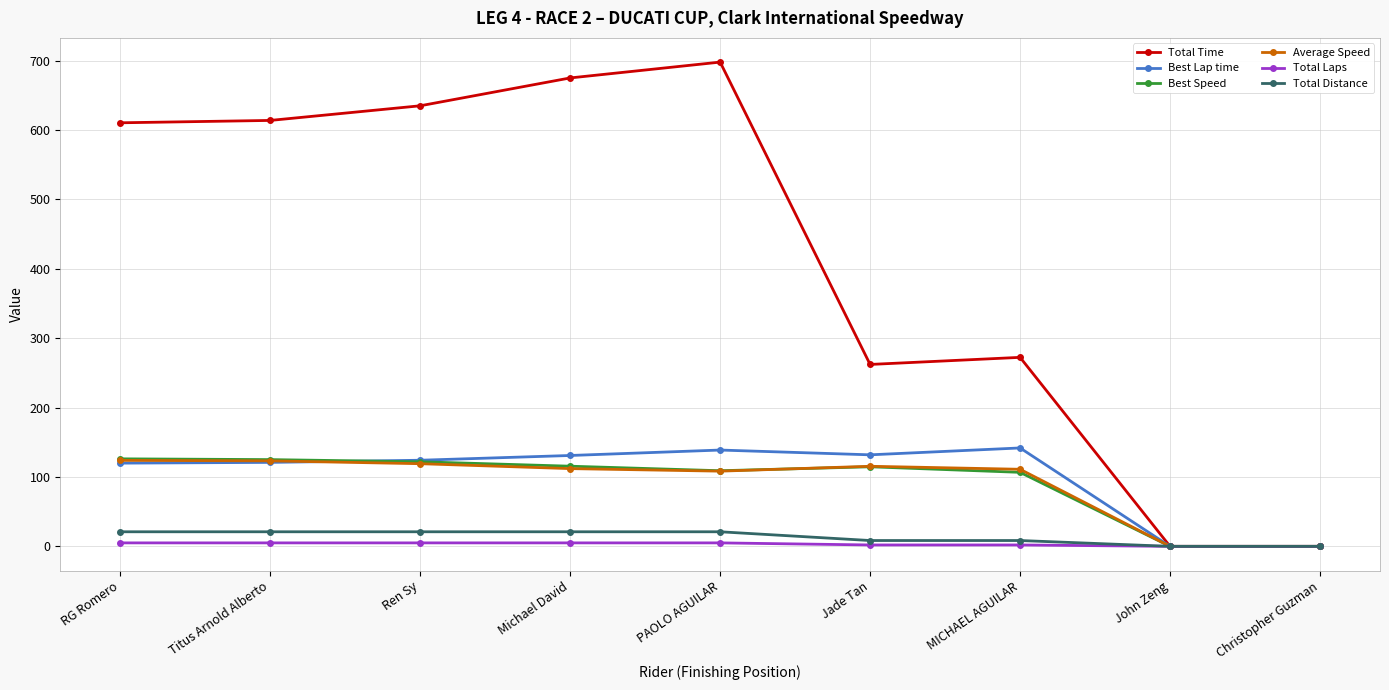

How many lines are shown in the chart?

6